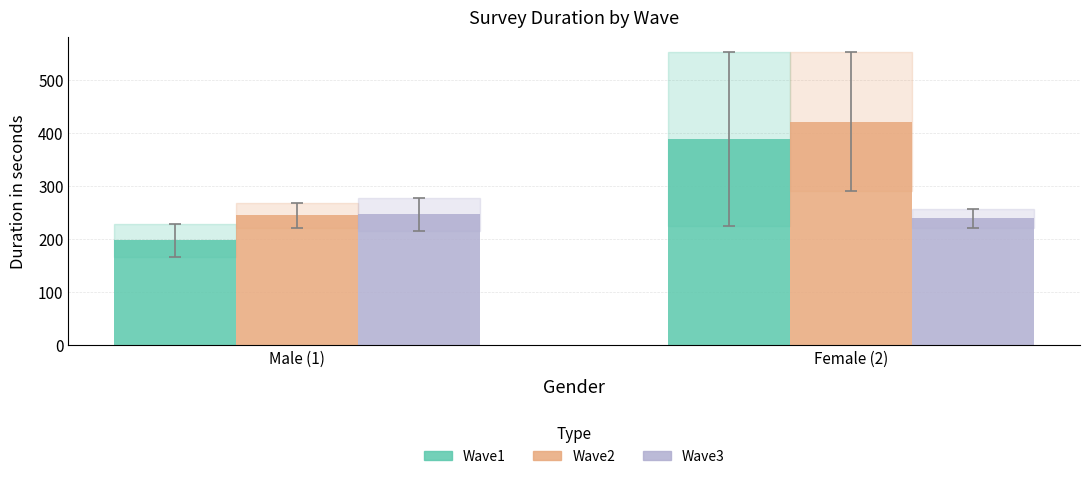

Is it true that Wave3 equals 246.3 at Male (1)?

True